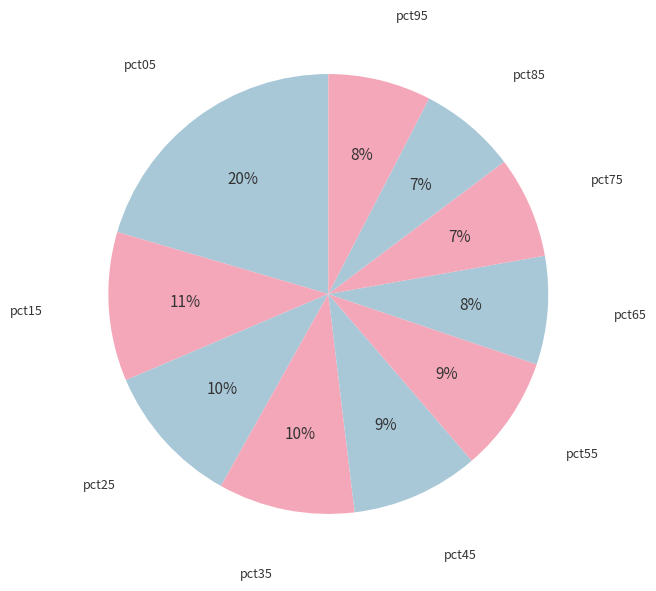

Which category has the smallest portion of the pie?

pct85